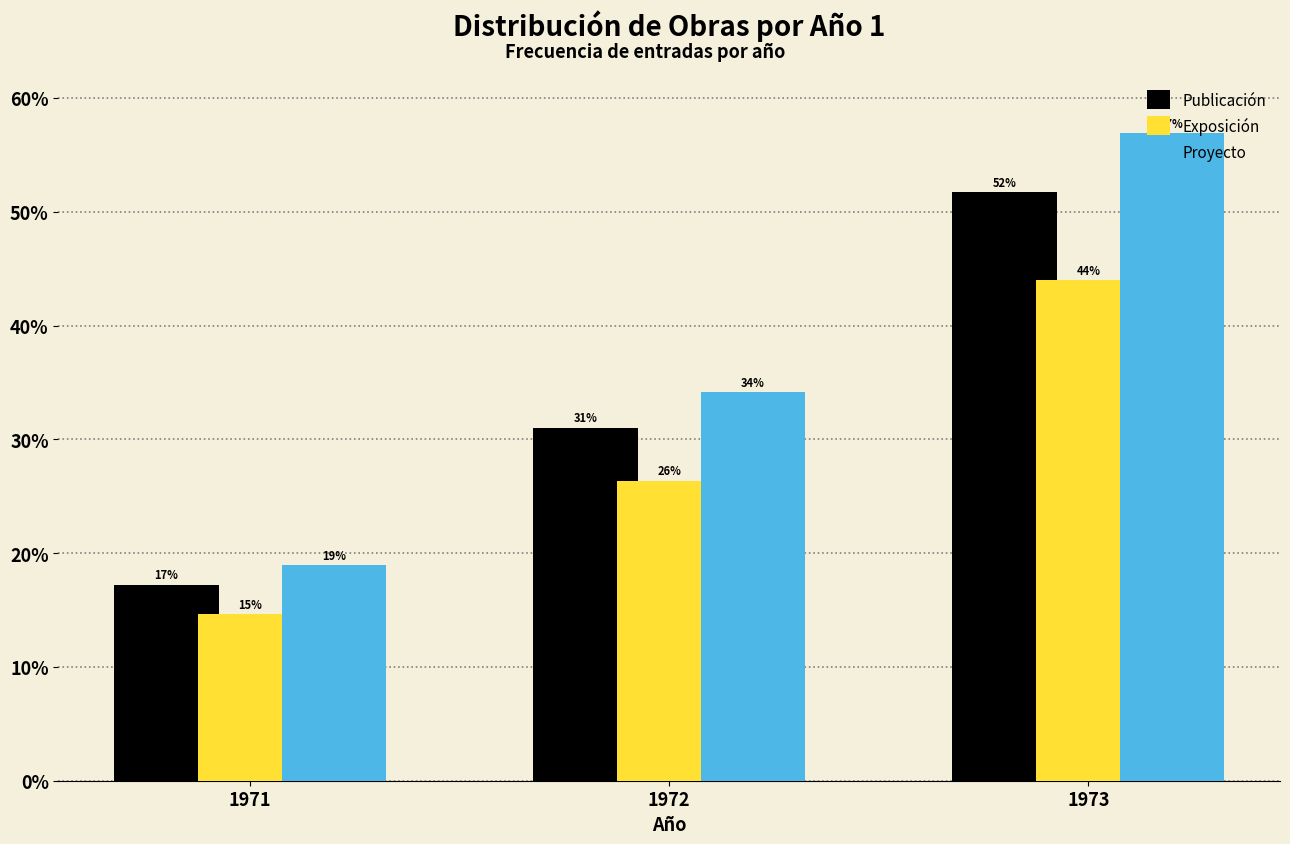

Which category has the highest value across all series?

1973